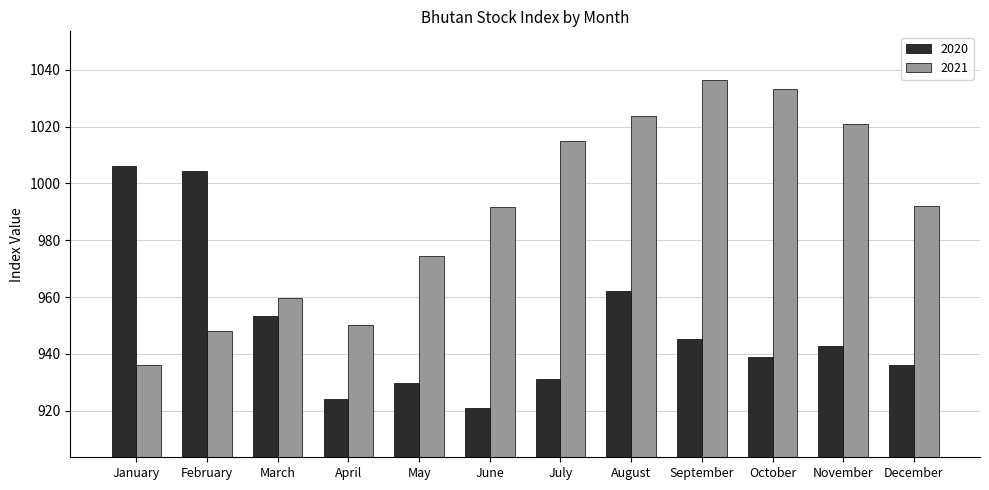

Are the bars grouped side by side (vs. stacked)?

Yes